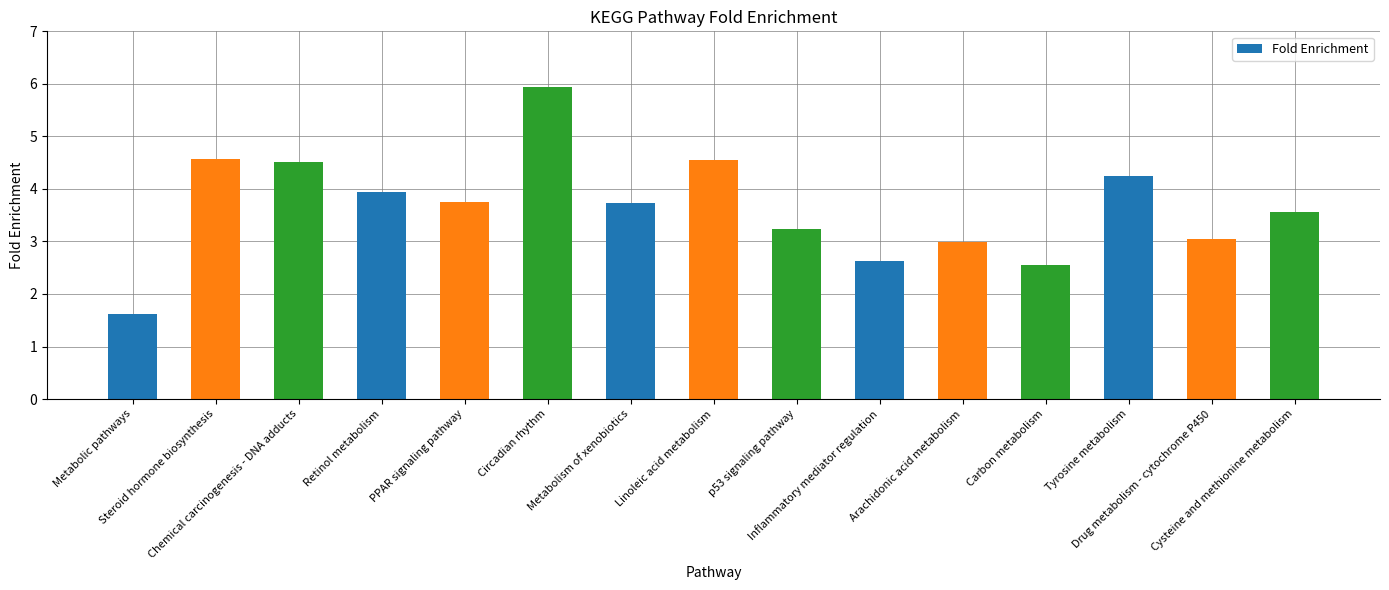

What is the value of the 13th bar from the left?

4.3